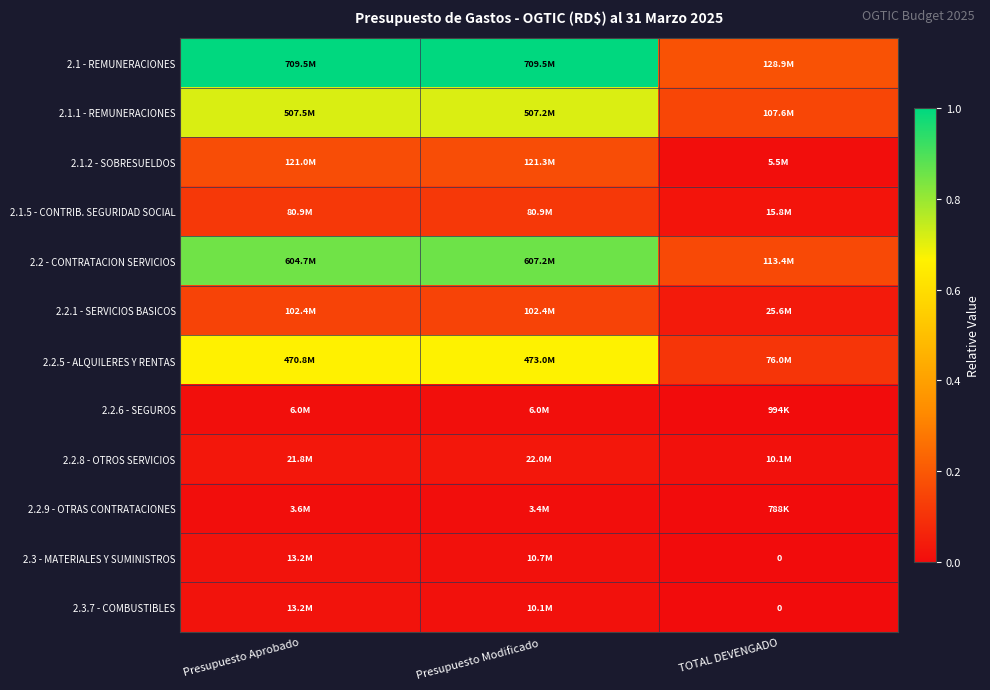

Which category has the highest value in the 2.2.6 - SEGUROS series?

Presupuesto Aprobado